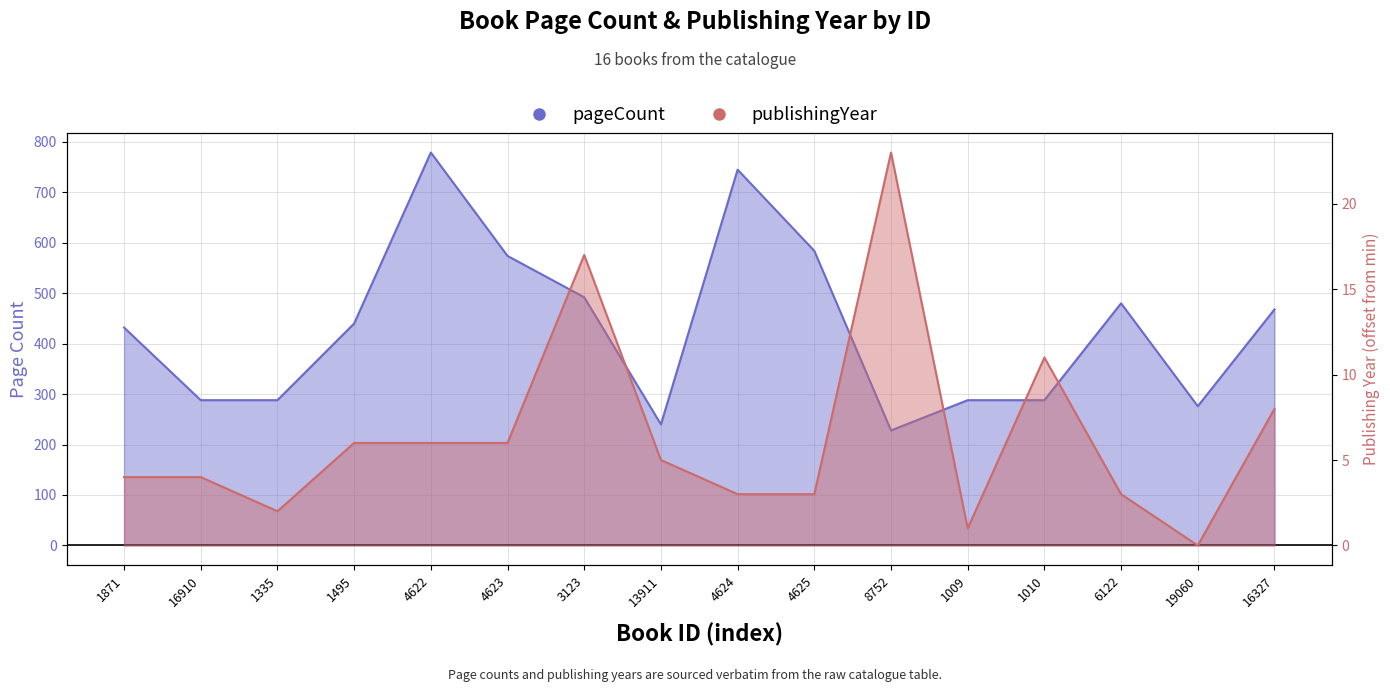

What is the difference between the maximum and minimum values in the pageCount series?

551